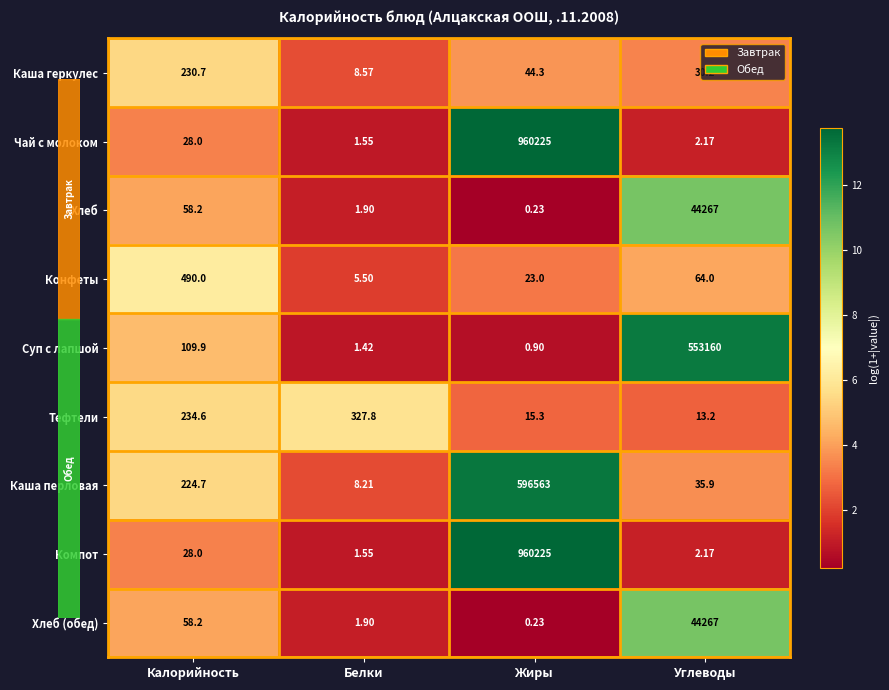

Between Калорийность and Углеводы, which series saw the biggest shift?

Суп с лапшой